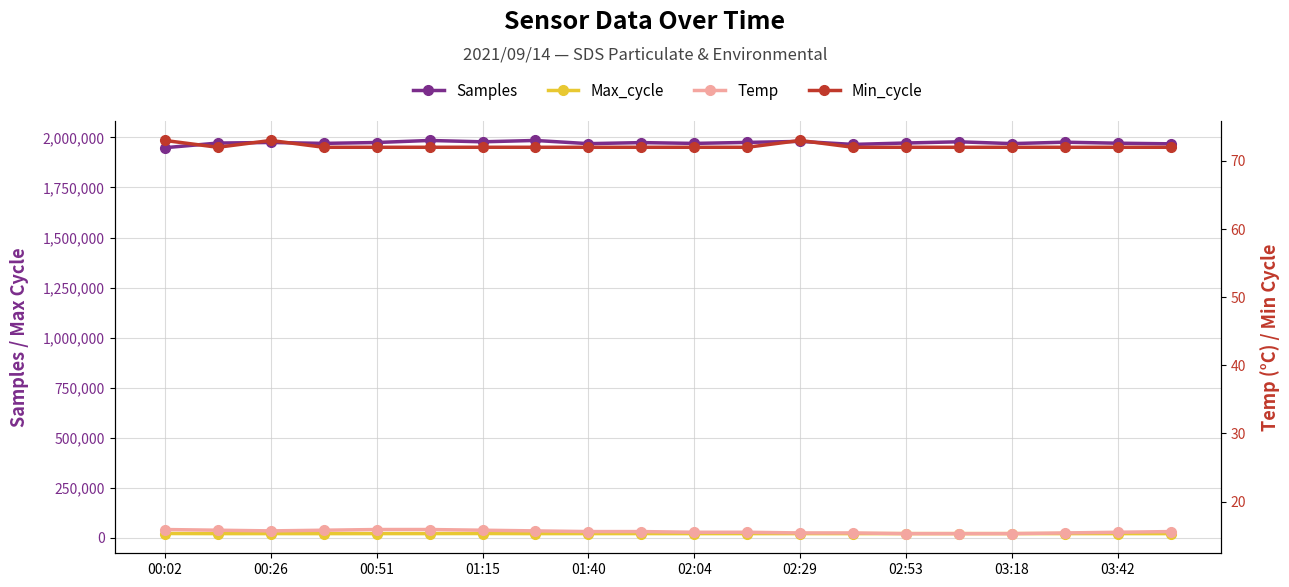

True or false: Temp has a value of 21.5 at 00:26.

False